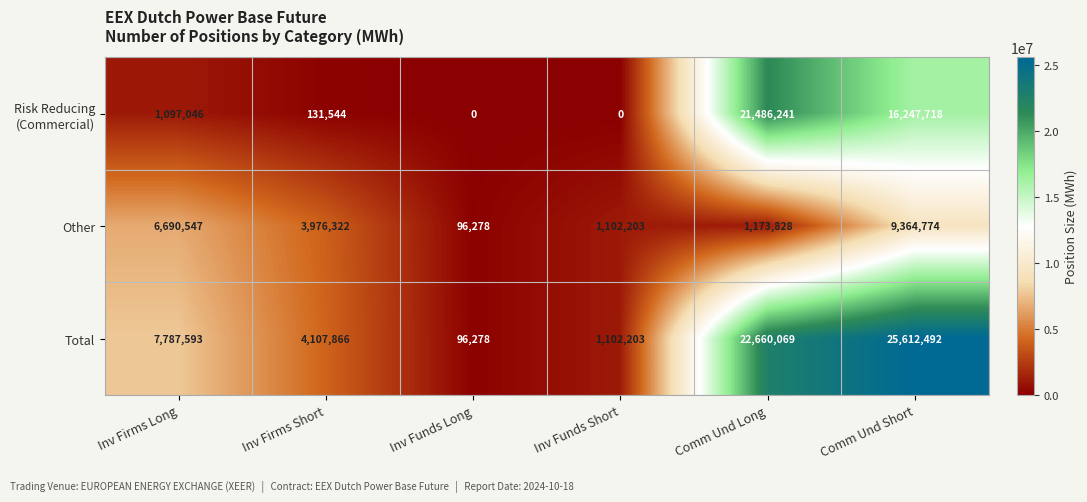

Which series has the largest total across all categories?

Total